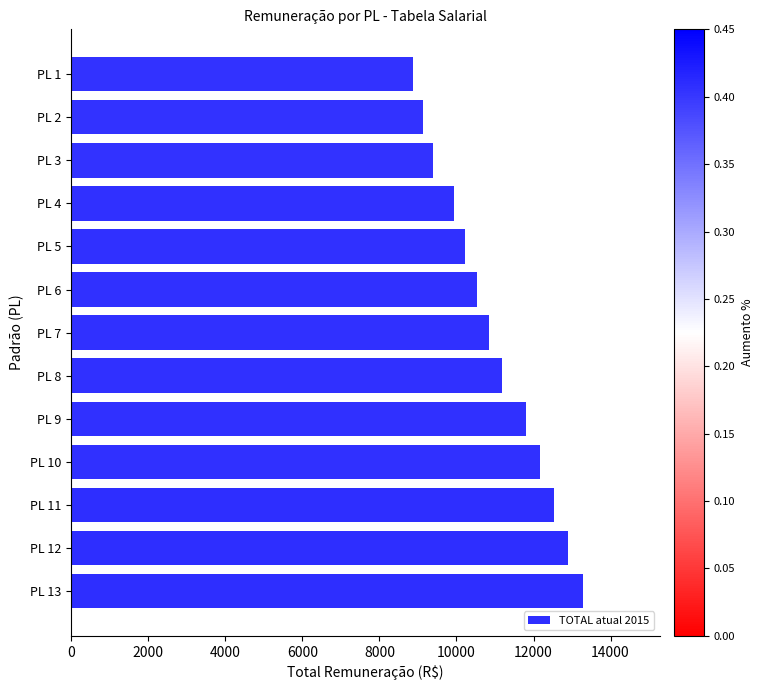

What is the change in value from PL 10 to PL 6?

-1623.6